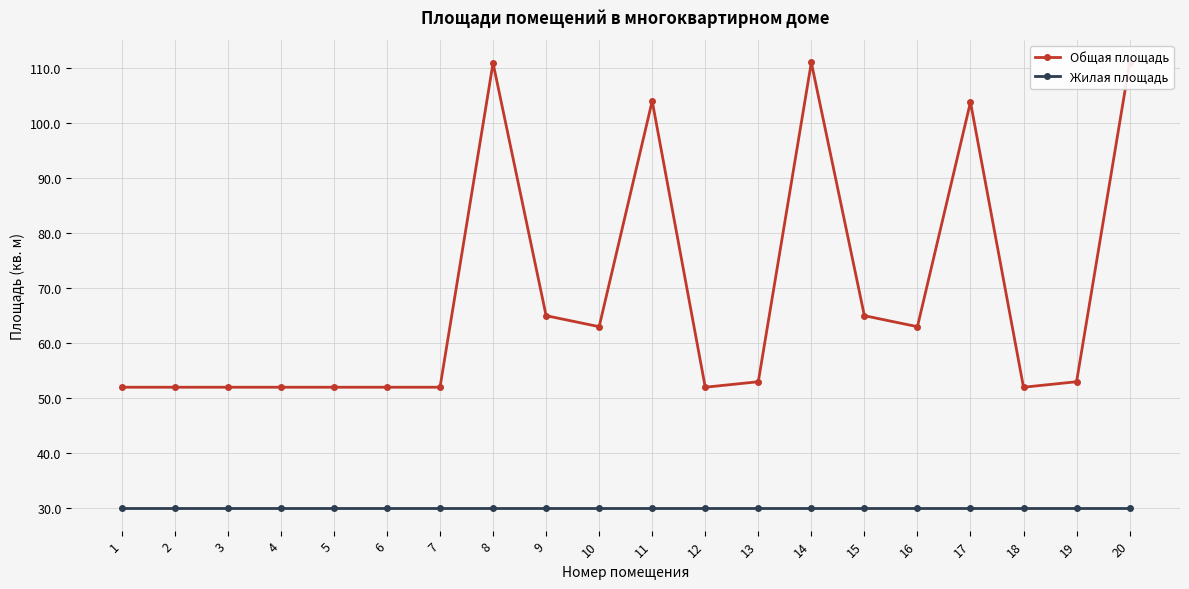

What is the value of the Общая площадь point at the 10th from the left?

63.0